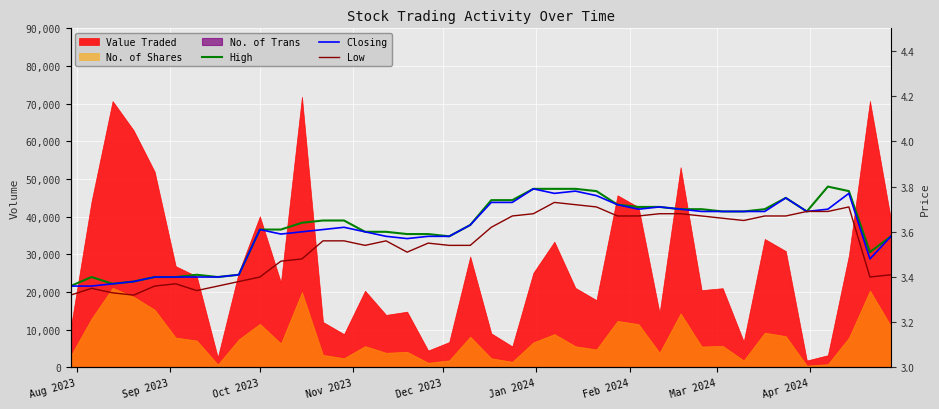

Where is Closing nearest to the value 3?

Aug 2023